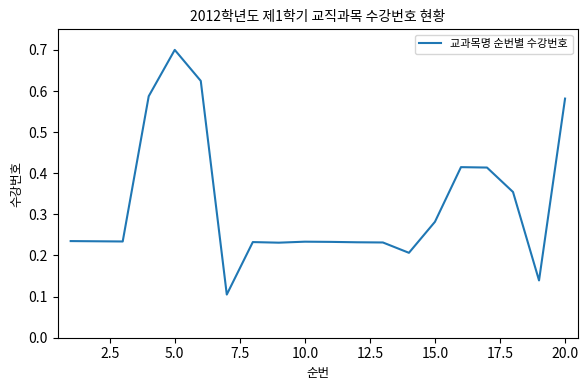

What is the greatest value displayed?

0.7